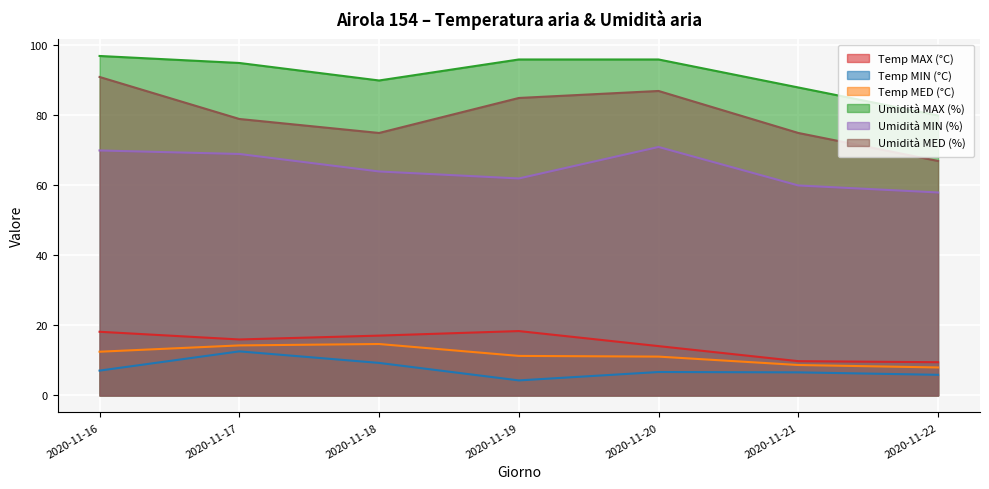

List the series in order of their peak value, highest first.

Umidità MAX (%), Umidità MED (%), Umidità MIN (%), Temp MAX (°C), Temp MED (°C), Temp MIN (°C)